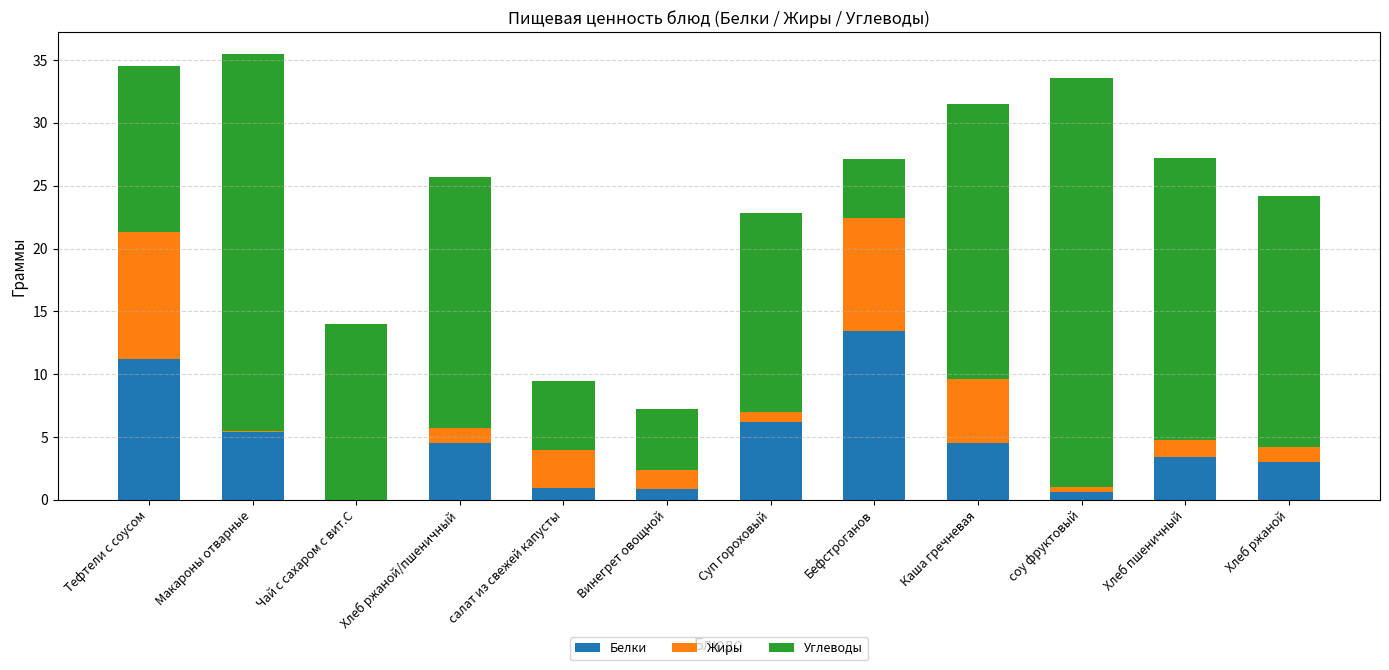

Are the bars horizontal?

No